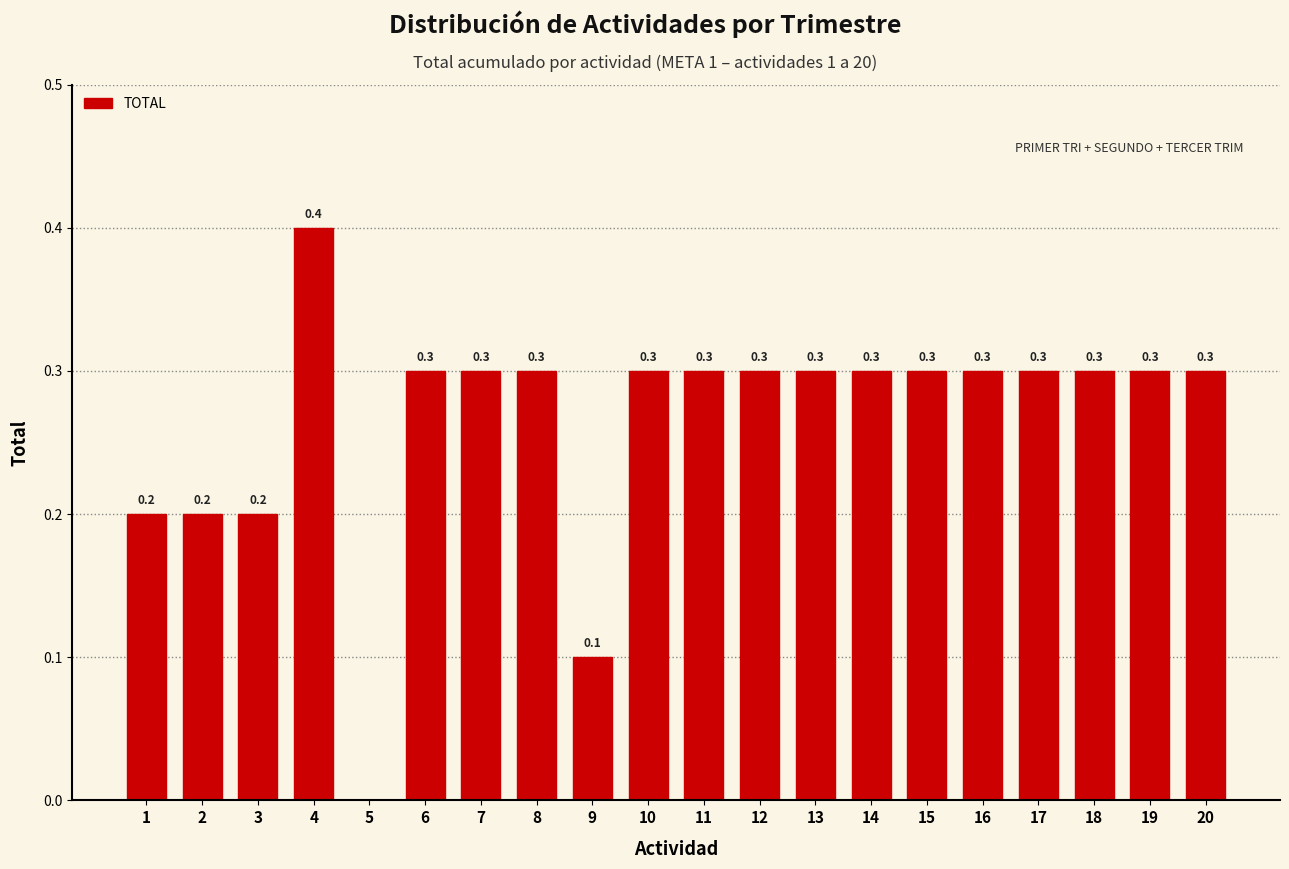

Reading left to right, list all the values displayed in this chart.

1=0.2	2=0.2	3=0.2	4=0.4	5=0.0	6=0.3	7=0.3	8=0.3	9=0.1	10=0.3	11=0.3	12=0.3	13=0.3	14=0.3	15=0.3	16=0.3	17=0.3	18=0.3	19=0.3	20=0.3